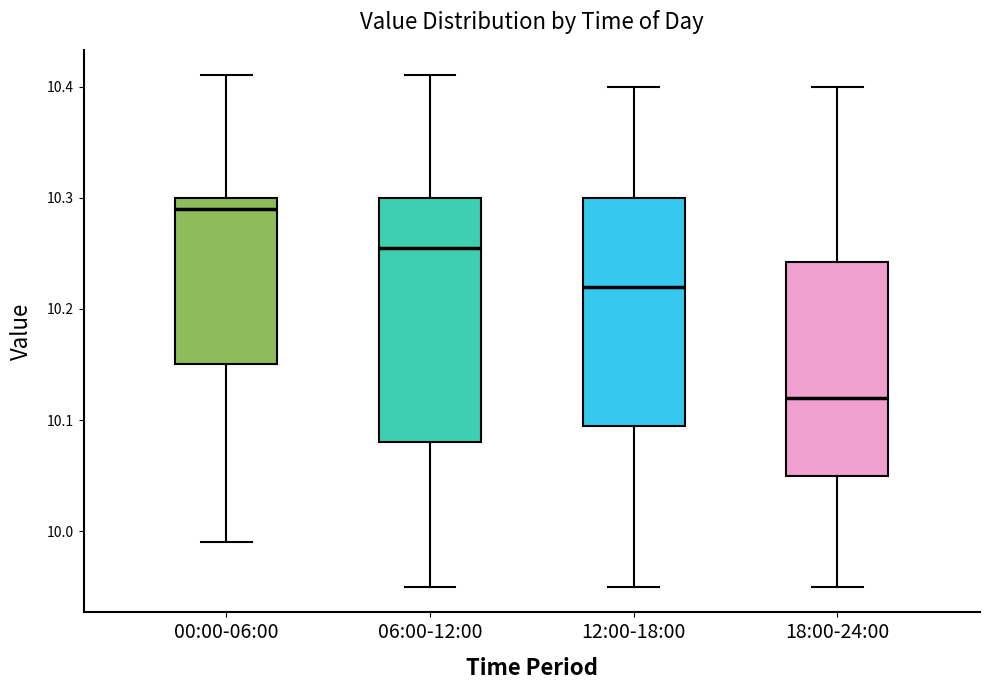

Which box has the highest median line?

00:00-06:00